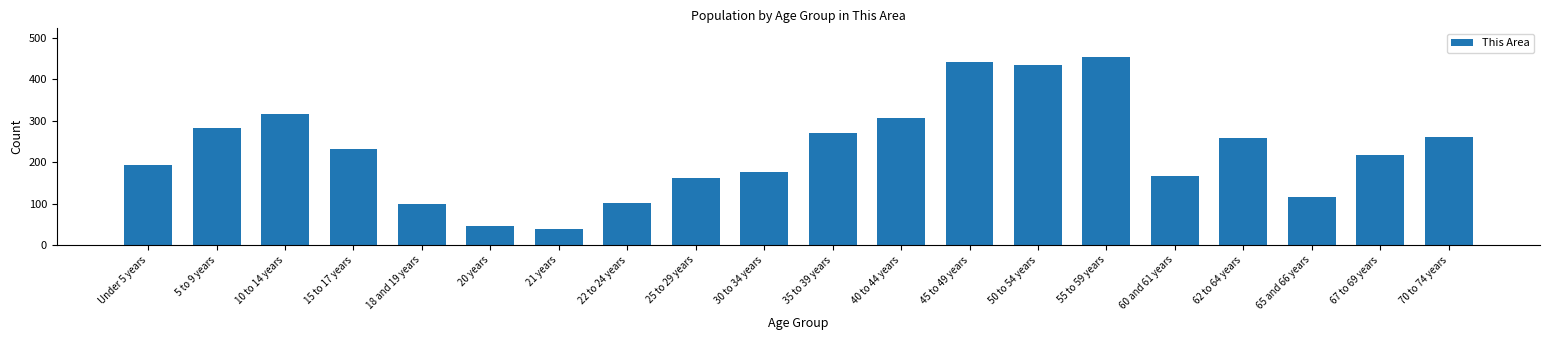

Which label corresponds to the smallest value in the chart?

21 years